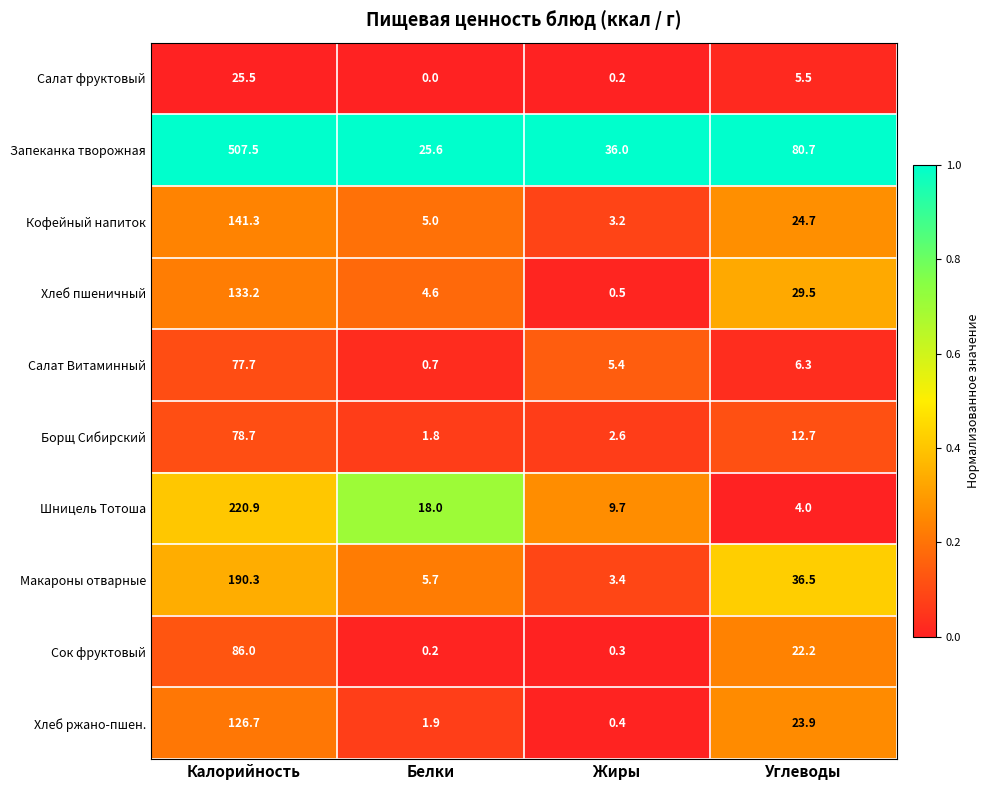

Rank the categories by Хлеб ржано-пшен. value from highest to lowest.

Калорийность, Углеводы, Белки, Жиры